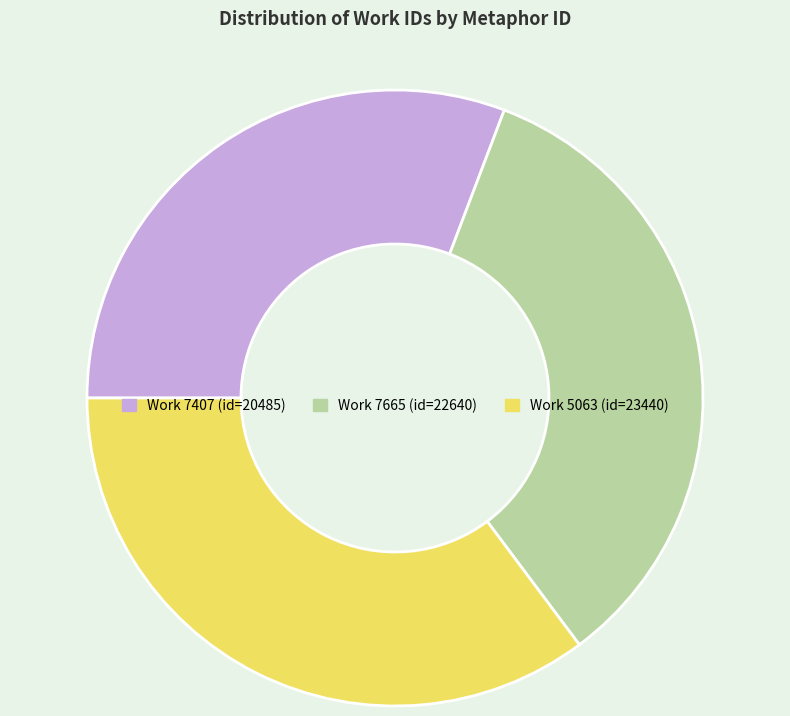

Is there a majority slice in this chart?

No